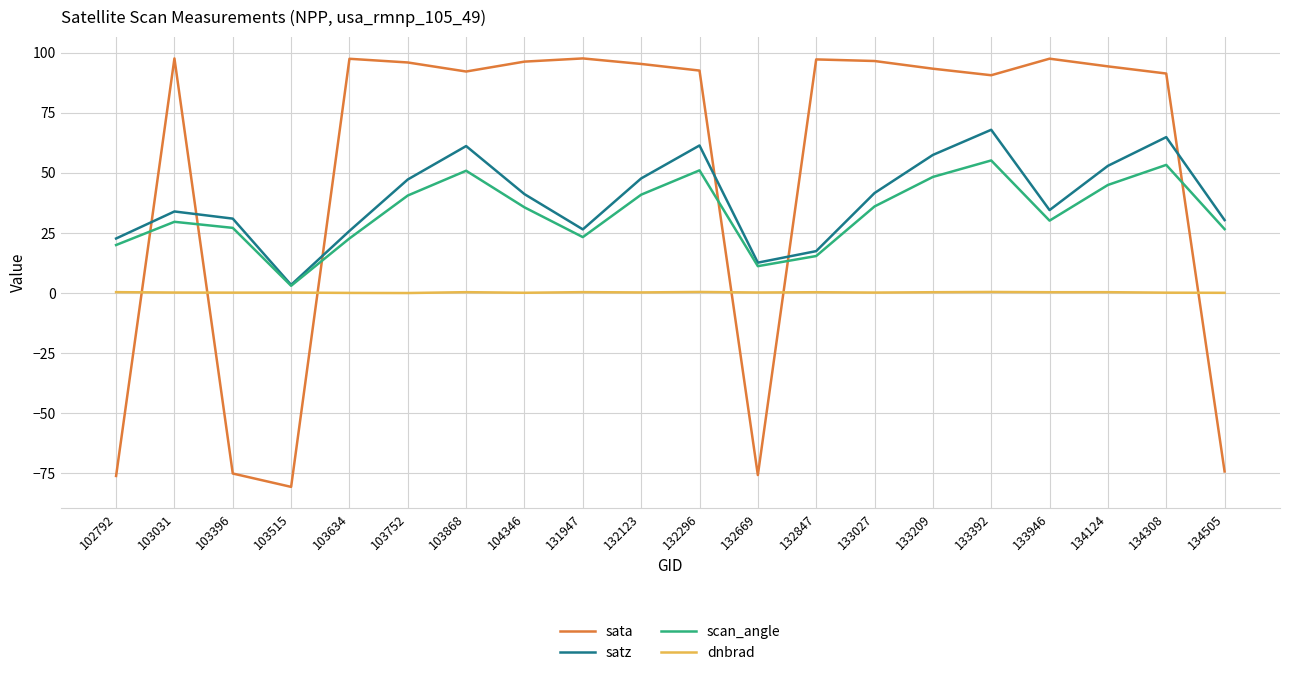

The sata series shows 141.4 at 103752. True or false?

False